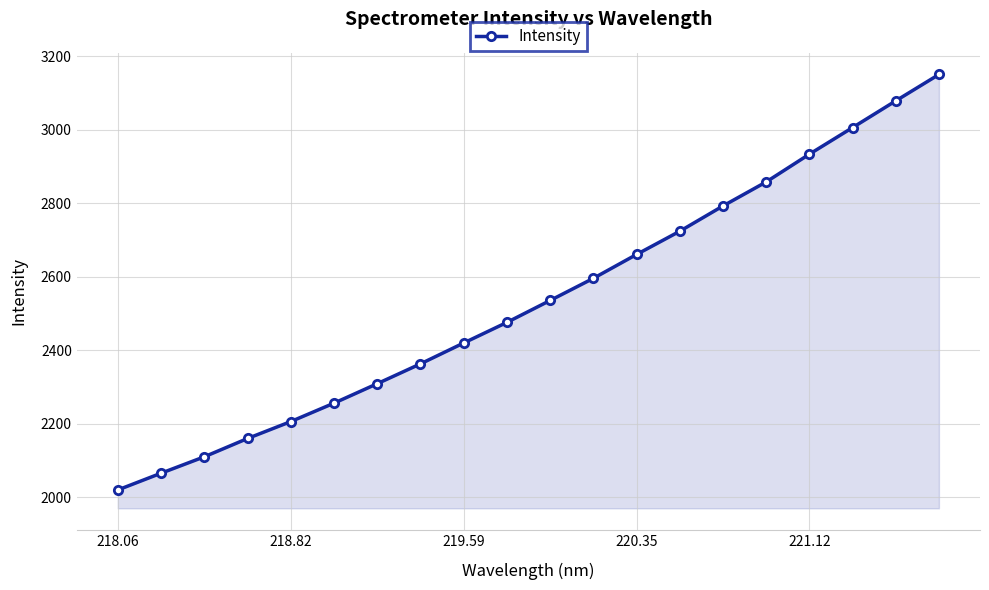

What is the minimum value shown in the chart?

2020.1